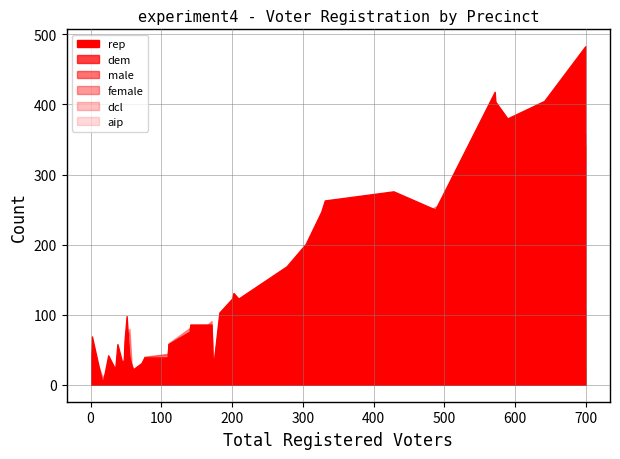

What is the difference between the maximum and second lowest values in the female series?

344